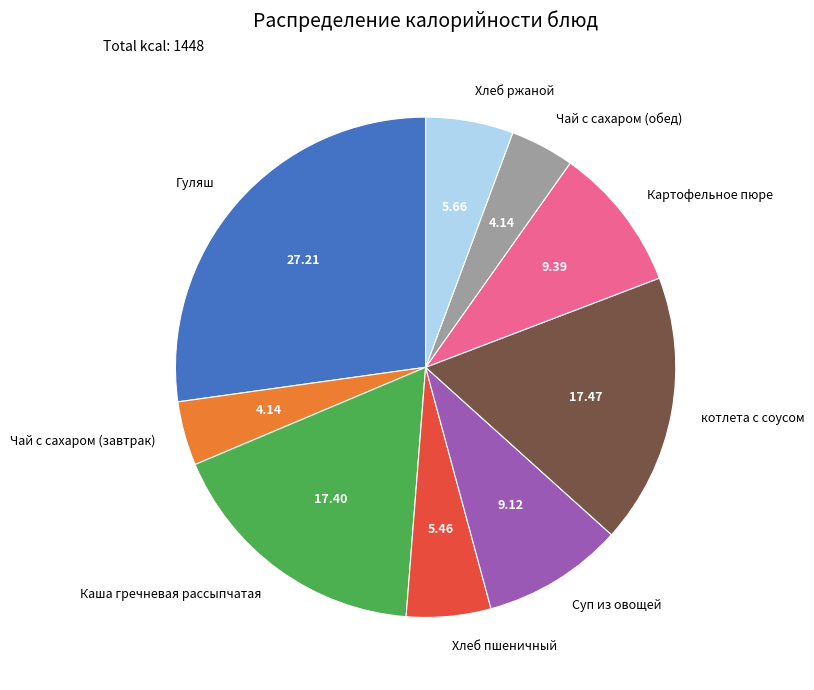

Which category has the biggest portion of the pie?

Гуляш